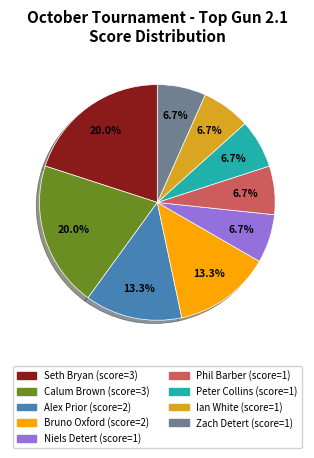

To the nearest percent, what is the difference between the largest and smallest slice percentages?

13%